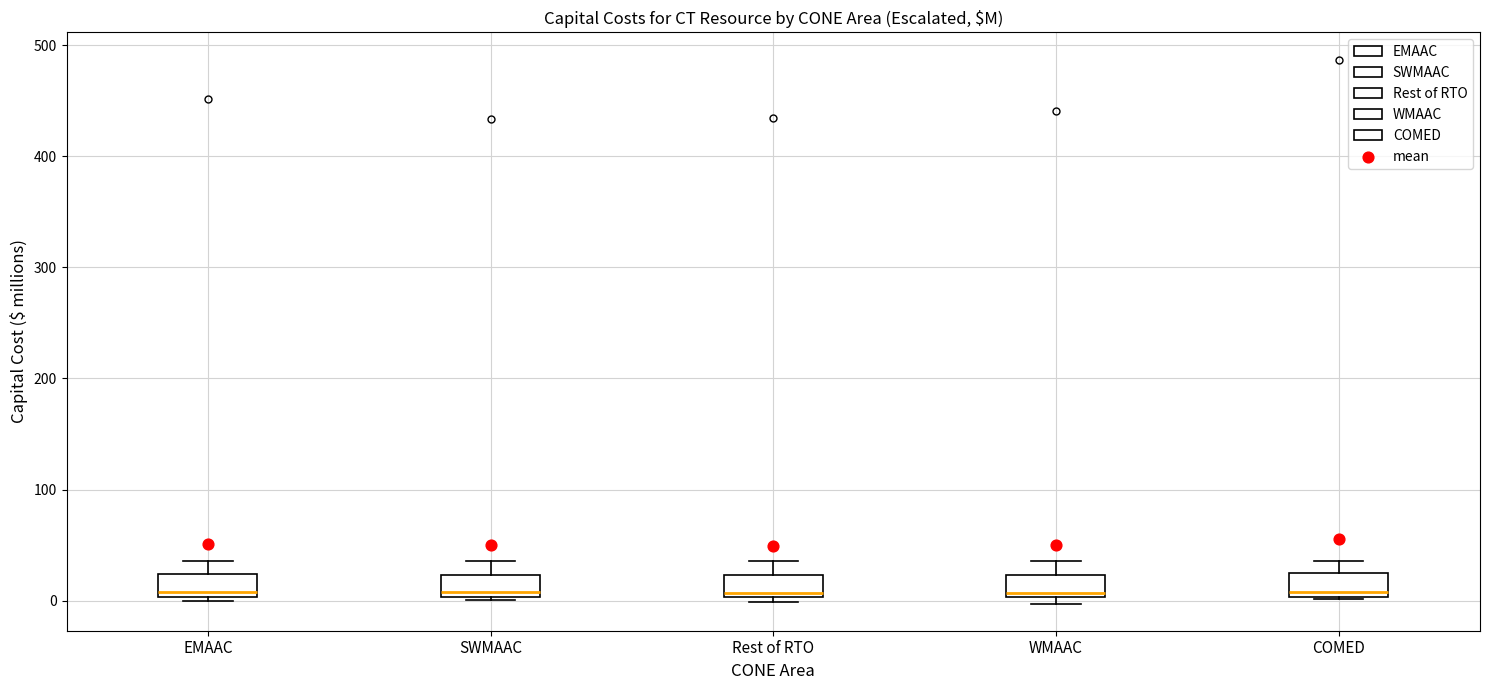

Reading left to right, read every box against the y-axis: the position of its median line, the range the box covers, and the ends of its whiskers. The values are not printed on the chart, so give them approximately, as read against the axis.

EMAAC: median 10, box 0 to 20, whiskers 0 (just below the box's lower edge) to 40
SWMAAC: median 10, box 0 to 20, whiskers 0 to 40
Rest of RTO: median 10, box 0 to 20, whiskers 0 (just below the box's lower edge) to 40
WMAAC: median 10, box 0 to 20, whiskers 0 (just below the box's lower edge) to 40
COMED: median 10, box 0 to 20, whiskers 0 to 40